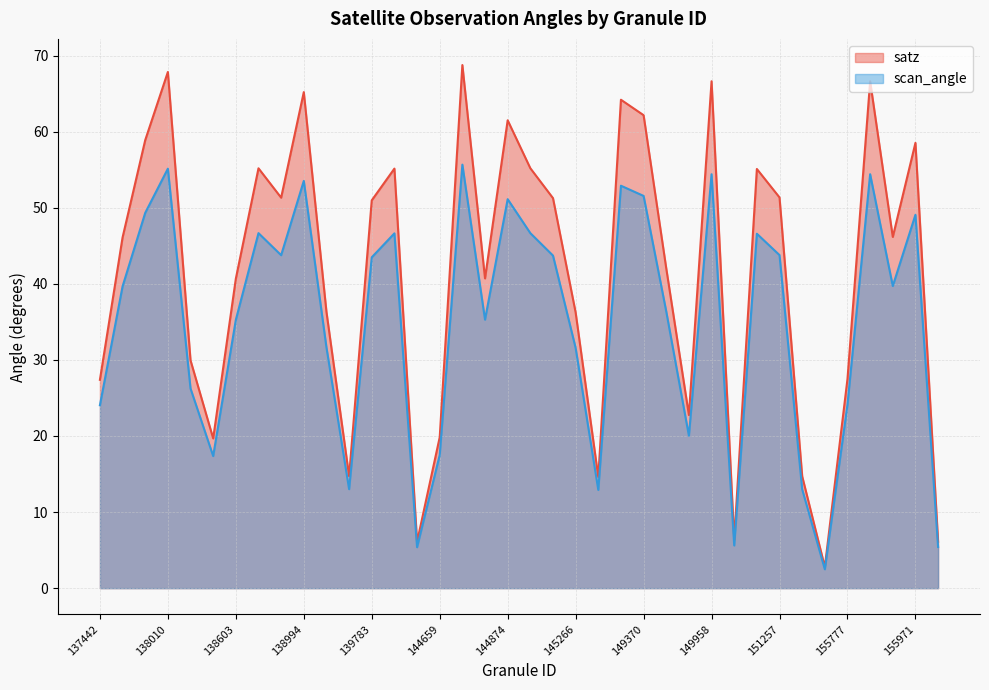

Reading left to right, transcribe all the data shown in this chart.

satz: 27.4	46.1	58.9	67.8	29.9	19.7	40.7	55.2	51.3	65.2	36.3	14.7	51.0	55.1	6.1	19.8	68.8	40.7	61.5	55.2	51.3	36.2	14.6	64.2	62.2	42.0	22.8	66.6	6.3	55.1	51.4	14.7	2.8	27.5	66.6	46.2	58.5	6.1
scan_angle: 24.0	39.7	49.3	55.1	26.2	17.4	35.3	46.7	43.8	53.5	31.6	13.0	43.5	46.6	5.4	17.5	55.7	35.3	51.1	46.7	43.7	31.6	12.9	52.9	51.5	36.4	20.0	54.4	5.6	46.6	43.8	13.0	2.5	24.1	54.4	39.7	49.1	5.4